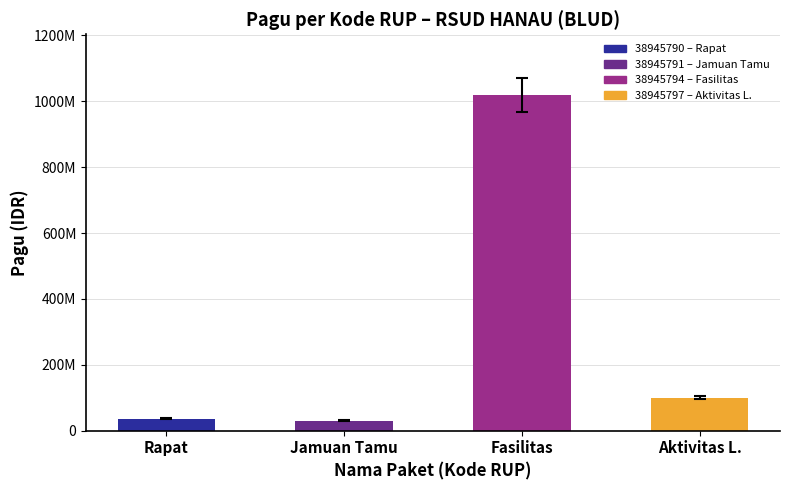

Rank the categories by value from highest to lowest.

Fasilitas, Aktivitas L., Rapat, Jamuan Tamu